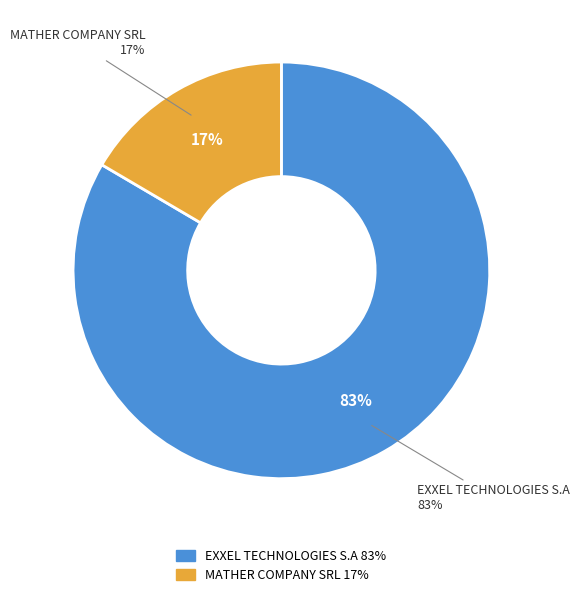

How many slices are in this pie chart?

2